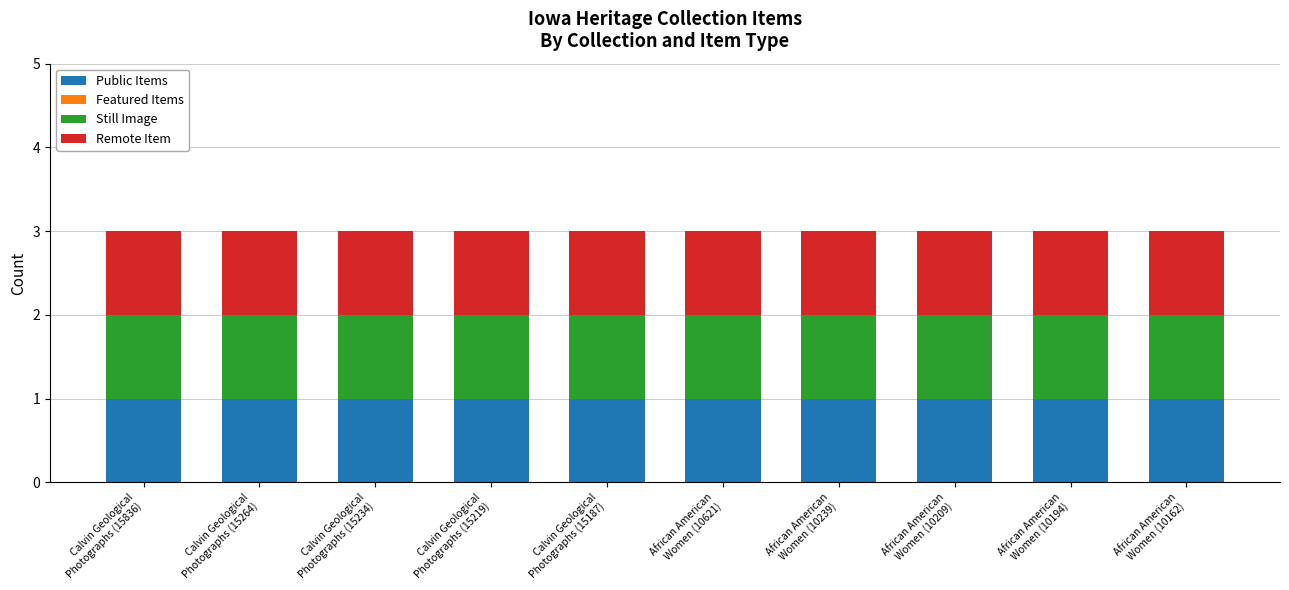

What is the sum of the Public Items values at African American
Women (10194) and Calvin Geological
Photographs (15836)?

2